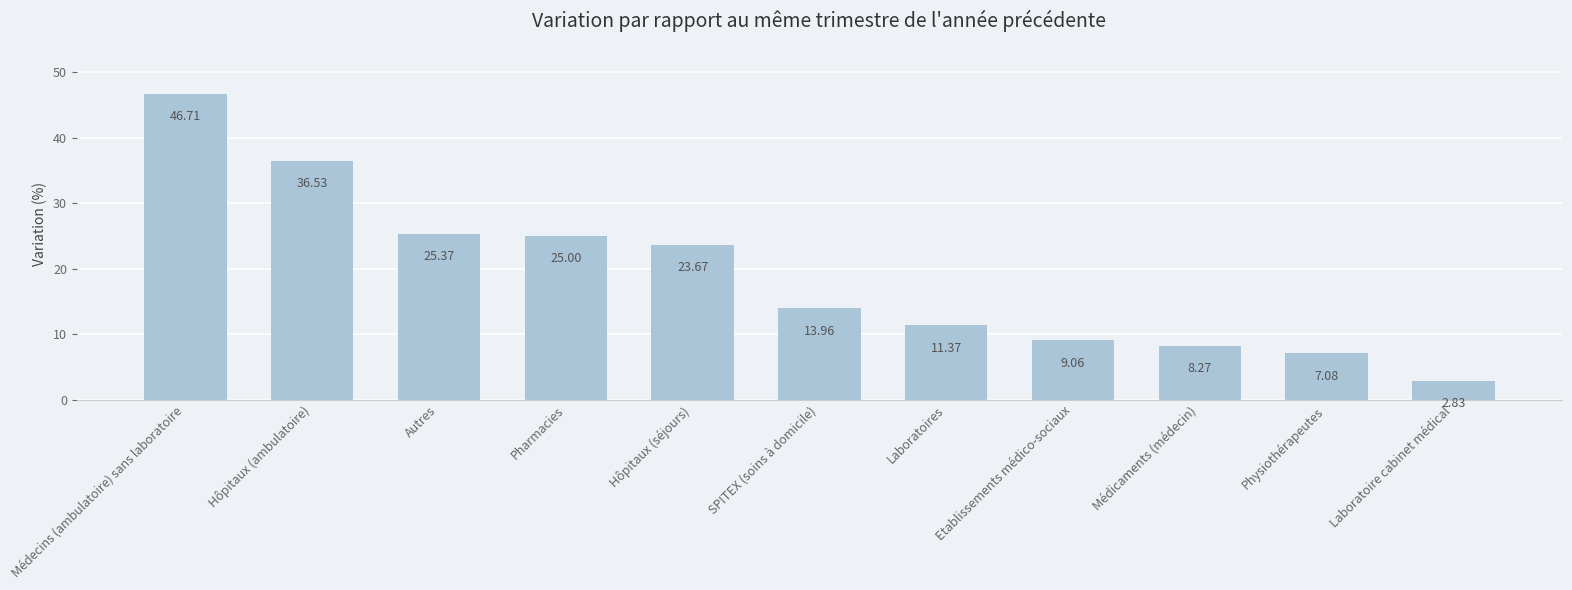

How many data points are above 13?

6